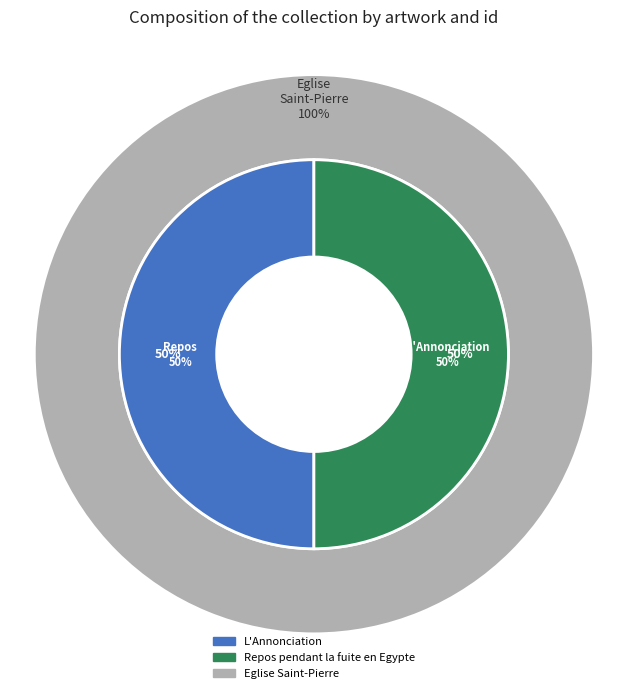

Between Repos pendant la fuite en Egypte and L'Annonciation, which is larger?

Repos pendant la fuite en Egypte